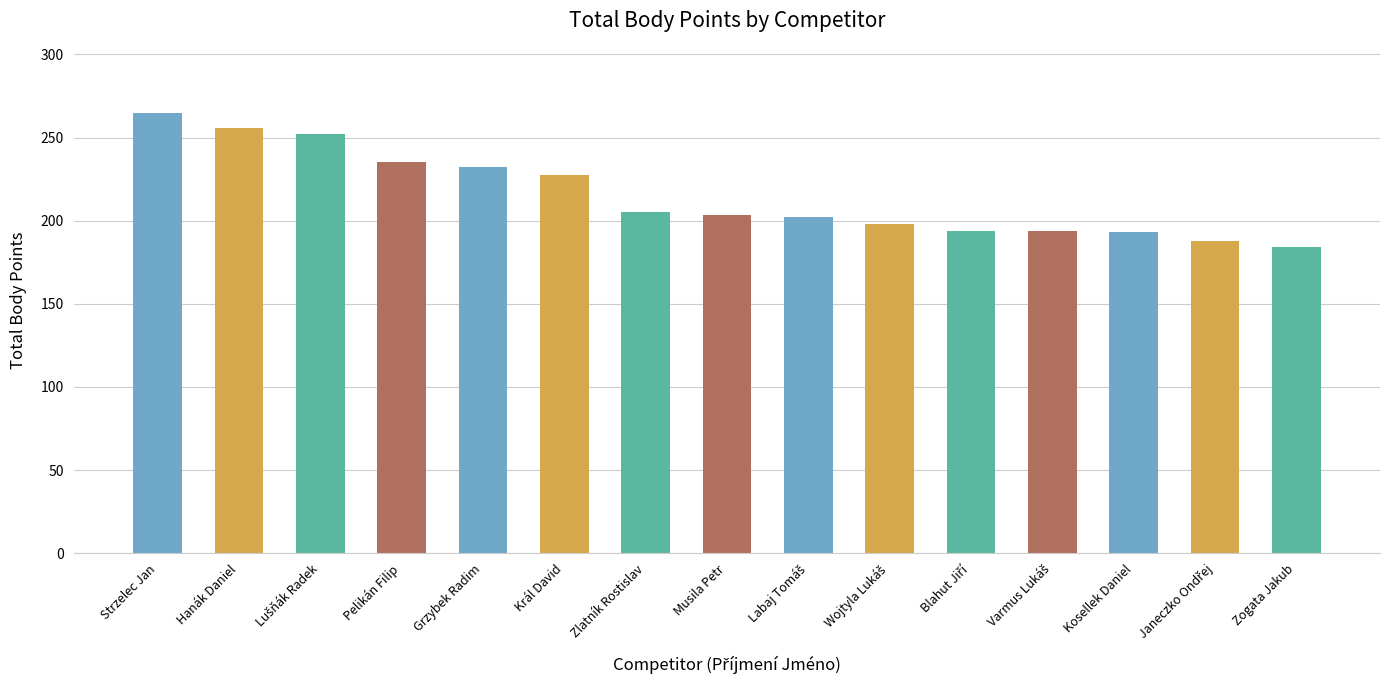

Which label corresponds to the smallest value in the chart?

Zogata Jakub